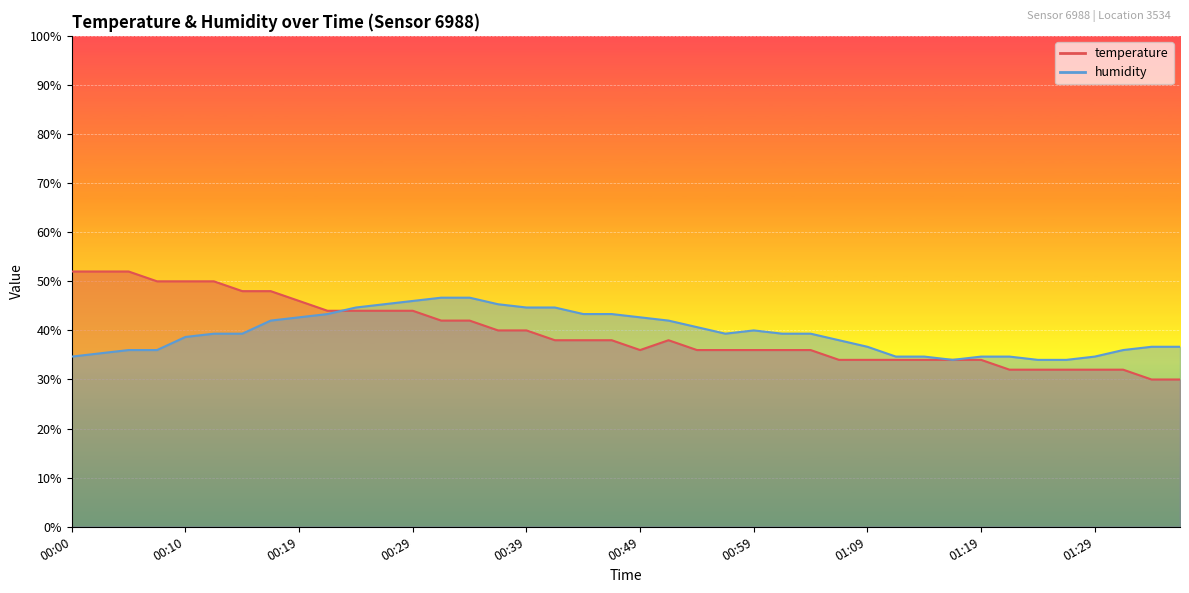

At which category is the sum across all series the highest?

00:29